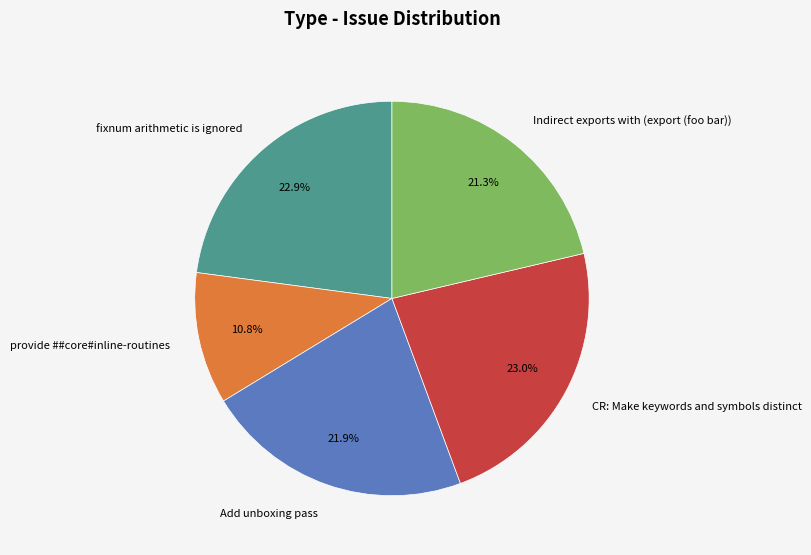

To the nearest percent, what is the difference between the largest and smallest slice percentages?

12%